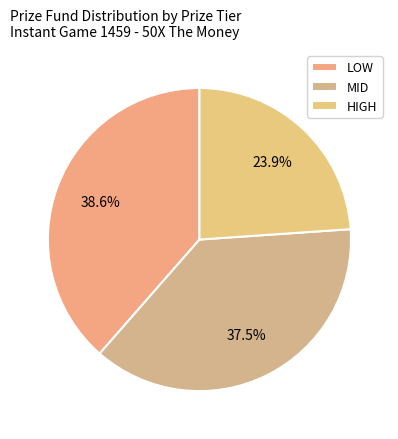

To the nearest percent, what is the difference between the LOW and MID slice percentages?

1%